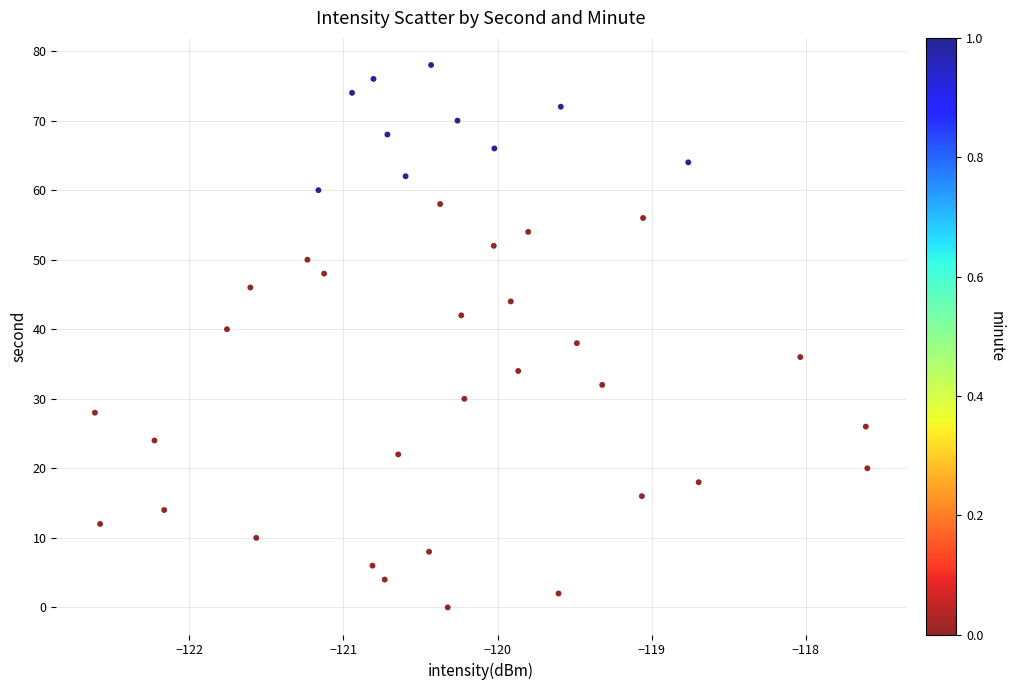

What is the range of Y values (max minus min)?

78